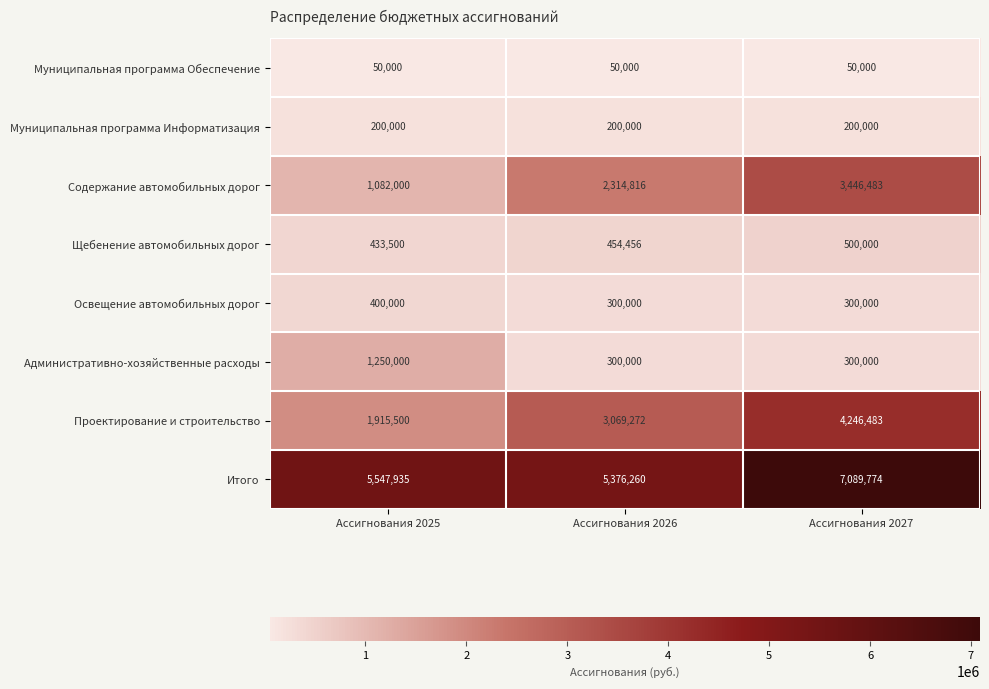

Count the Щебенение автомобильных дорог values in the range 433500 to 500000.

3